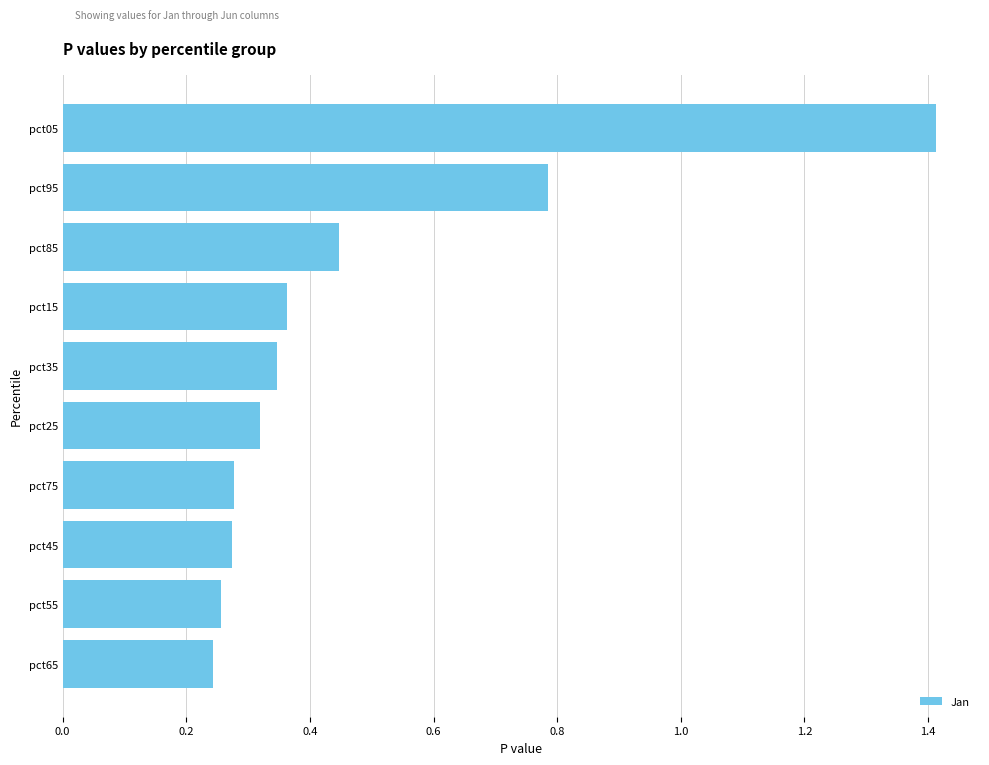

Does the chart contain any negative values?

No